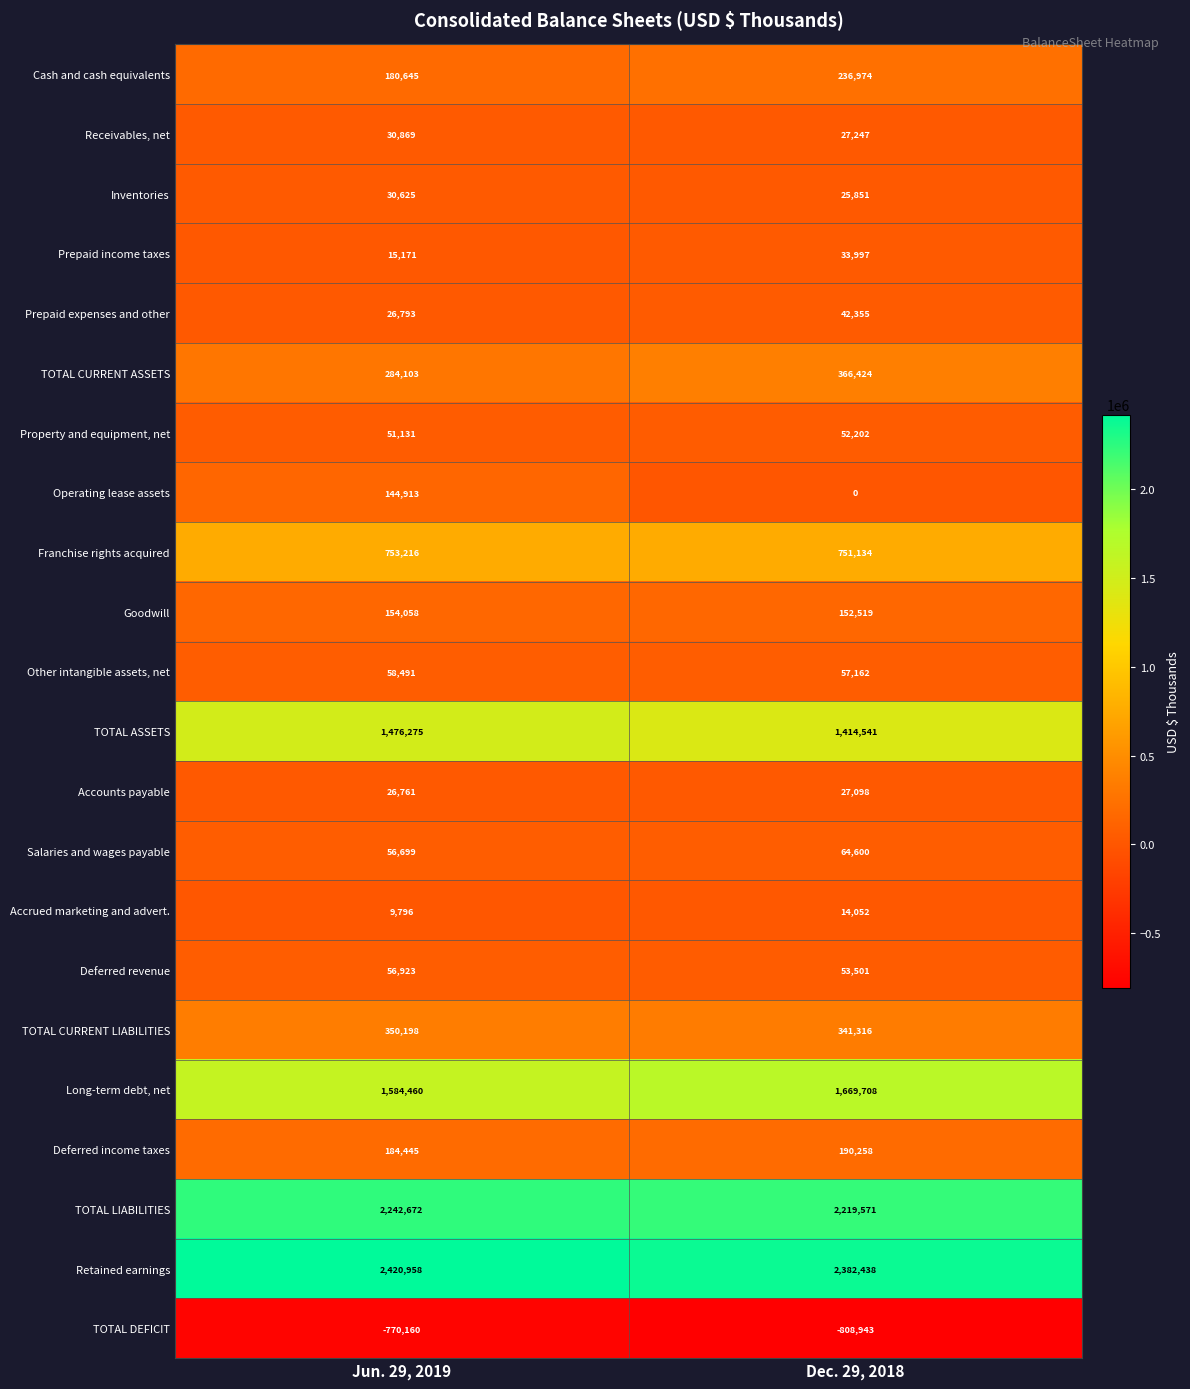

At which label is Property and equipment, net closest to 51666?

Jun. 29, 2019